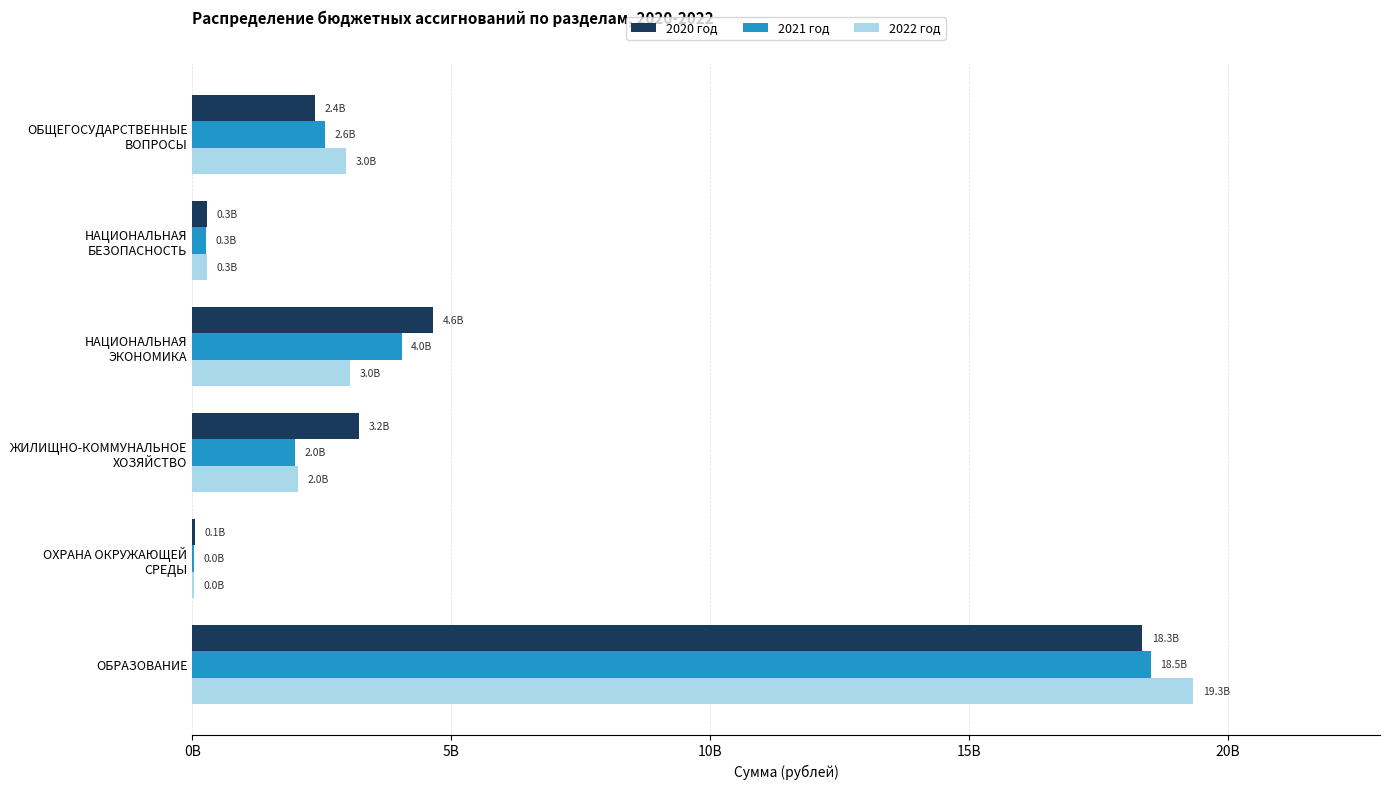

Which series has the widest spread of values?

2022 год